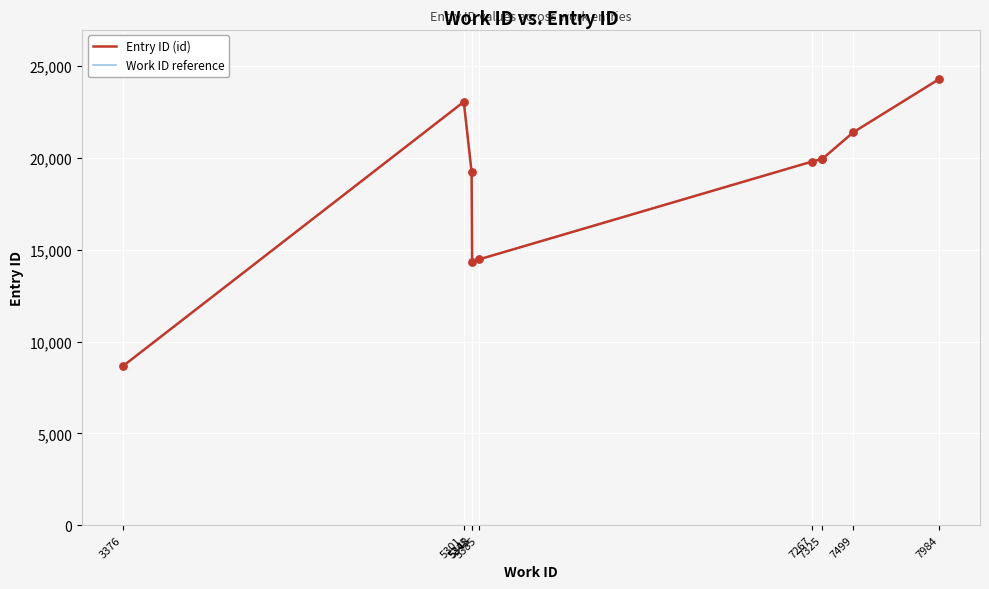

What are all the series names shown in the legend?

Entry ID (id), Work ID reference